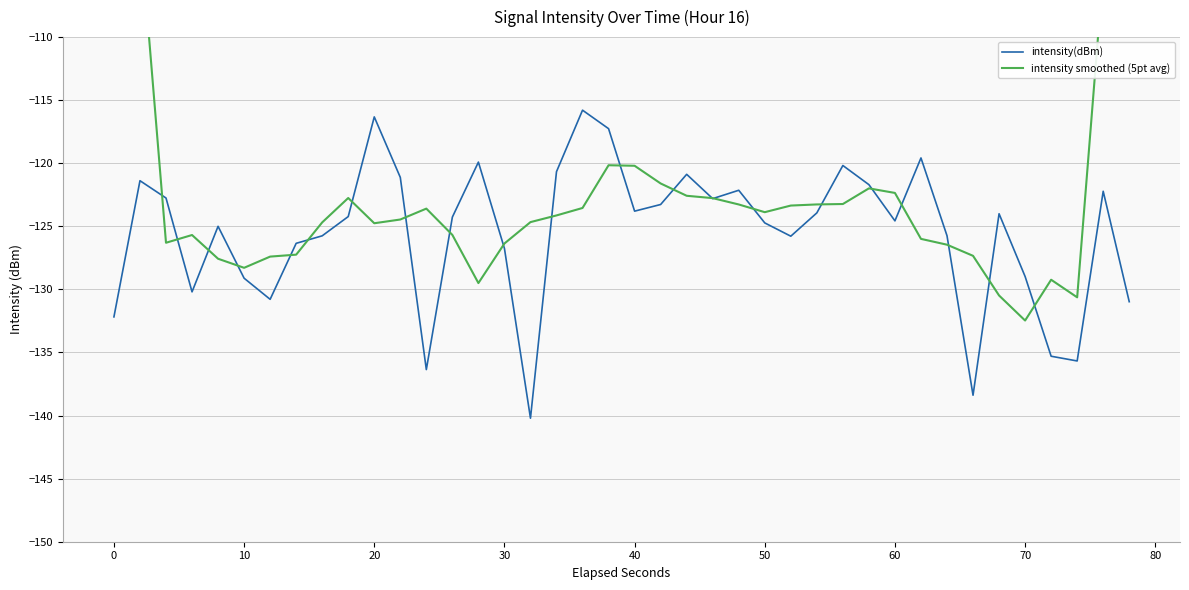

In intensity smoothed (5pt avg), how many points are higher than both neighbors (excluding endpoints)?

6